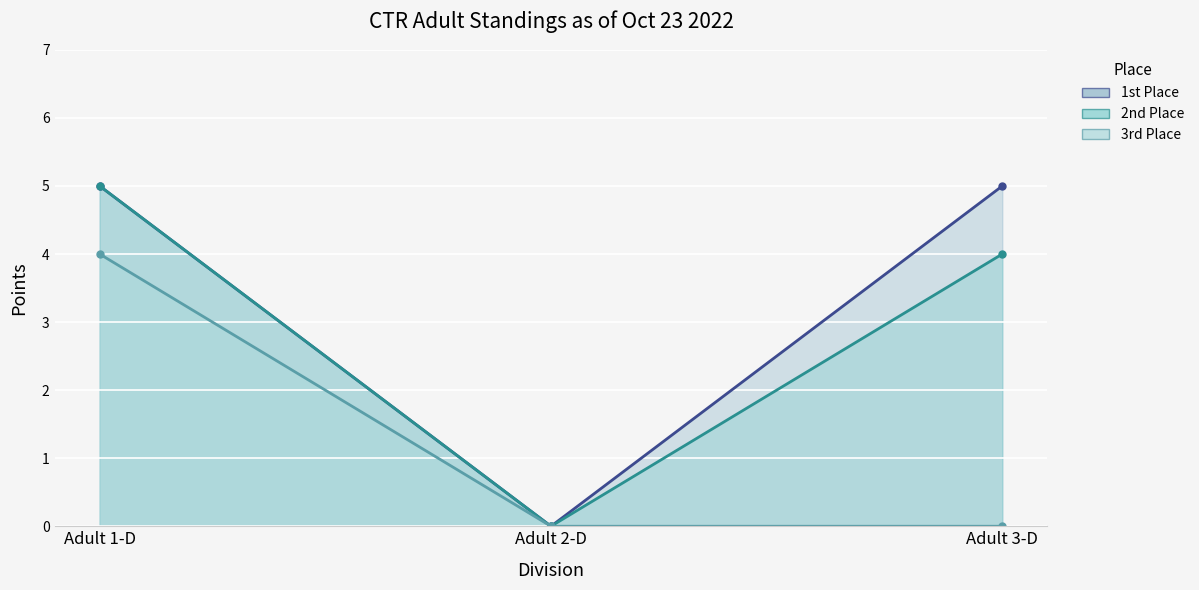

Which series has the largest total across all categories?

1st Place